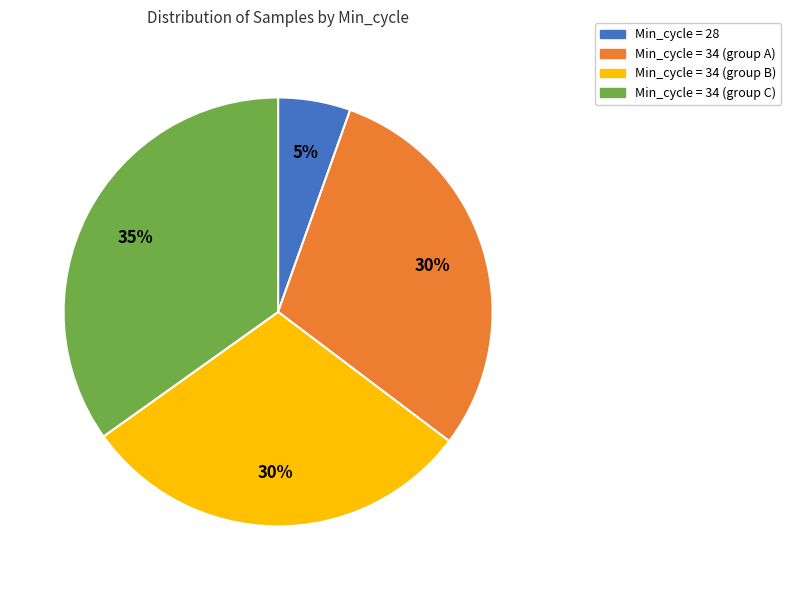

To the nearest percent, what is the average slice percentage?

25%